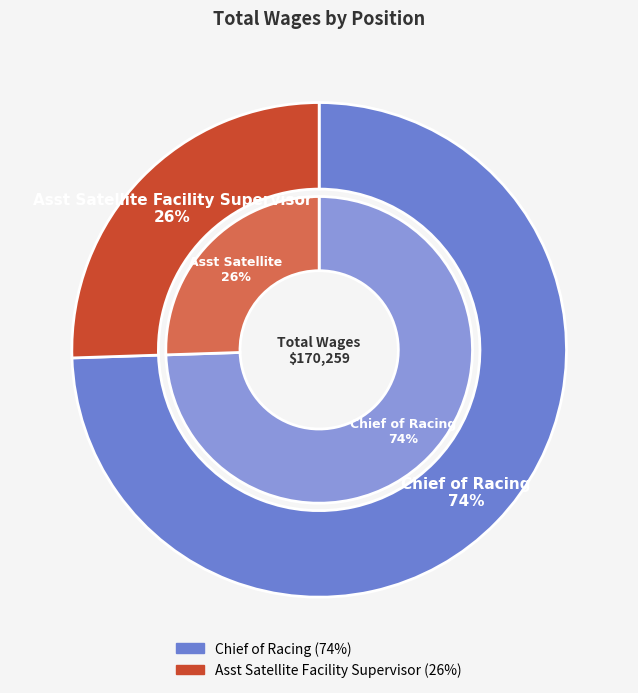

Combined, do Chief of Racing and Asst Satellite Facility Supervisor account for over 50%?

Yes